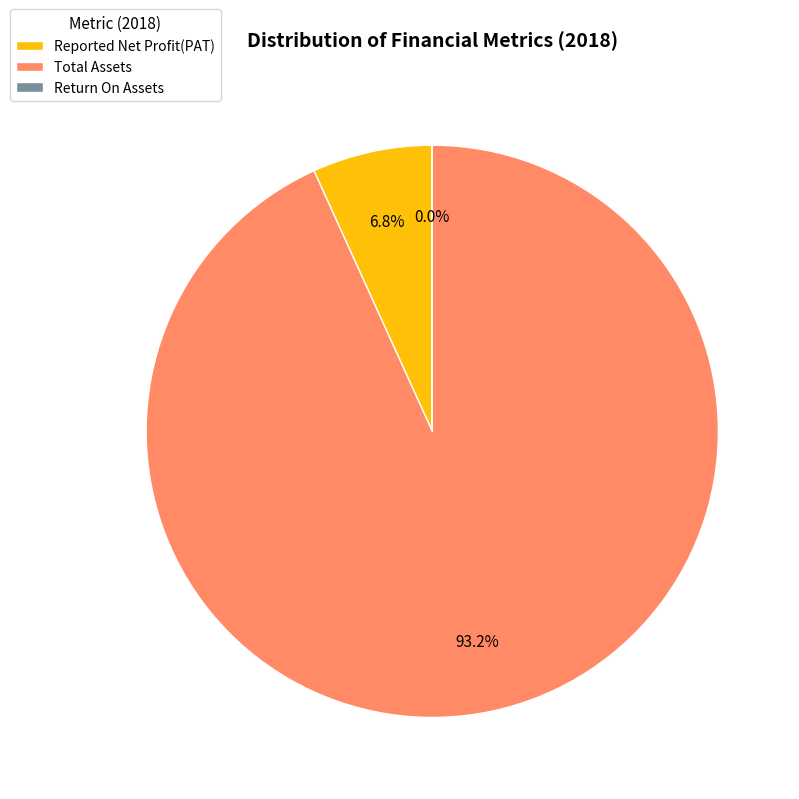

Which slice is the largest?

Total Assets